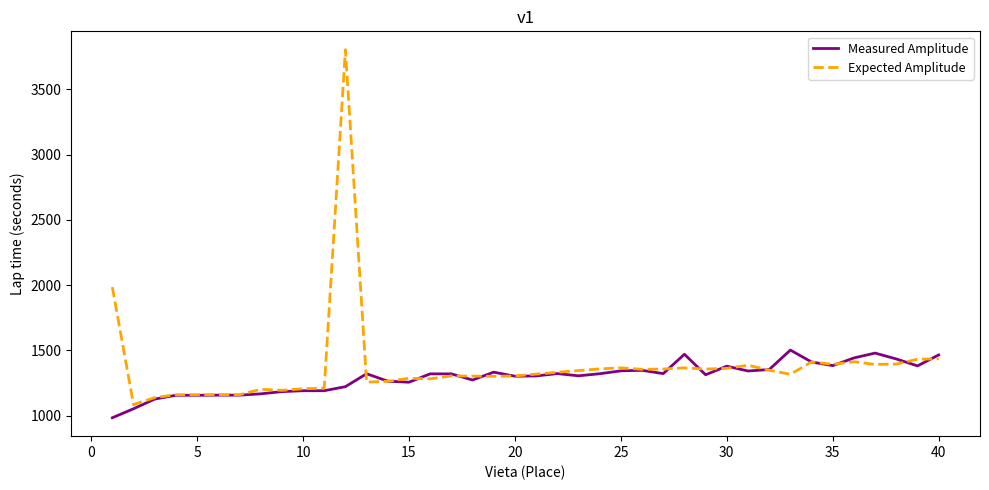

What is the smallest value displayed?

985